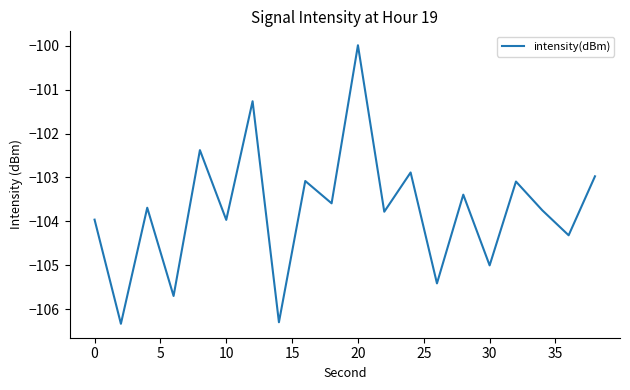

What is the greatest value displayed?

-100.0